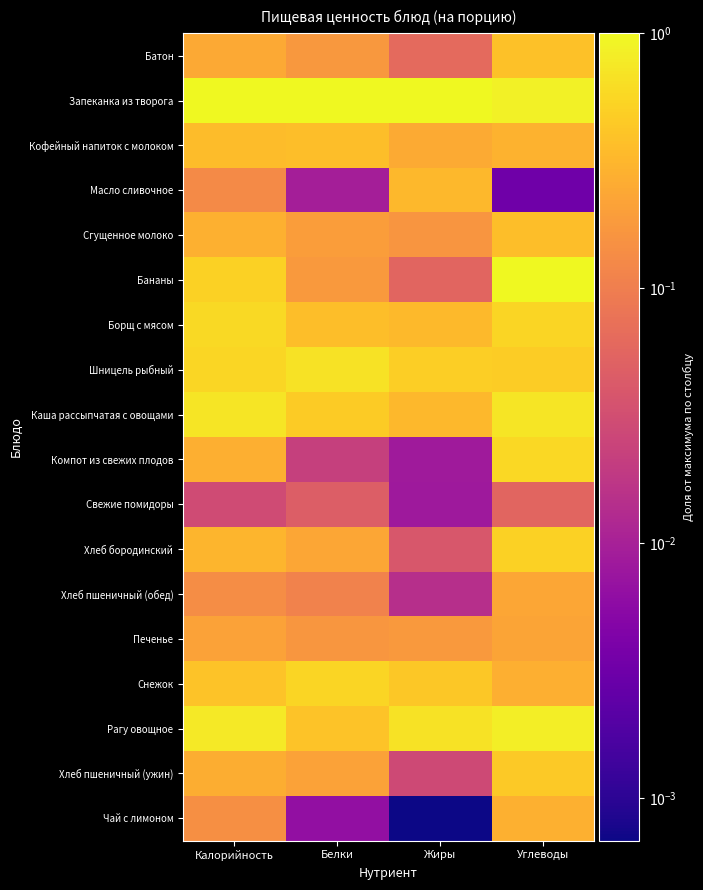

Reading right to left, what are all the values shown in this chart?

Батон: Углеводы=0.4	Жиры=0.1	Белки=0.2	Калорийность=0.2
Запеканка из творога: Углеводы=0.9	Жиры=1.0	Белки=1.0	Калорийность=1.0
Кофейный напиток с молоком: Углеводы=0.3	Жиры=0.3	Белки=0.4	Калорийность=0.4
Масло сливочное: Углеводы=0.0	Жиры=0.3	Белки=0.0	Калорийность=0.1
Сгущенное молоко: Углеводы=0.4	Жиры=0.2	Белки=0.2	Калорийность=0.3
Бананы: Углеводы=1.0	Жиры=0.1	Белки=0.2	Калорийность=0.5
Борщ с мясом: Углеводы=0.5	Жиры=0.3	Белки=0.4	Калорийность=0.6
Шницель рыбный: Углеводы=0.5	Жиры=0.5	Белки=0.7	Калорийность=0.6
Каша рассыпчатая с овощами: Углеводы=0.7	Жиры=0.3	Белки=0.5	Калорийность=0.7
Компот из свежих плодов: Углеводы=0.6	Жиры=0.0	Белки=0.0	Калорийность=0.3
Свежие помидоры: Углеводы=0.1	Жиры=0.0	Белки=0.0	Калорийность=0.0
Хлеб бородинский: Углеводы=0.5	Жиры=0.0	Белки=0.2	Калорийность=0.3
Хлеб пшеничный (обед): Углеводы=0.2	Жиры=0.0	Белки=0.1	Калорийность=0.1
Печенье: Углеводы=0.2	Жиры=0.2	Белки=0.2	Калорийность=0.2
Снежок: Углеводы=0.3	Жиры=0.4	Белки=0.5	Калорийность=0.4
Рагу овощное: Углеводы=0.8	Жиры=0.7	Белки=0.4	Калорийность=0.8
Хлеб пшеничный (ужин): Углеводы=0.4	Жиры=0.0	Белки=0.2	Калорийность=0.3
Чай с лимоном: Углеводы=0.3	Жиры=0.0	Белки=0.0	Калорийность=0.1